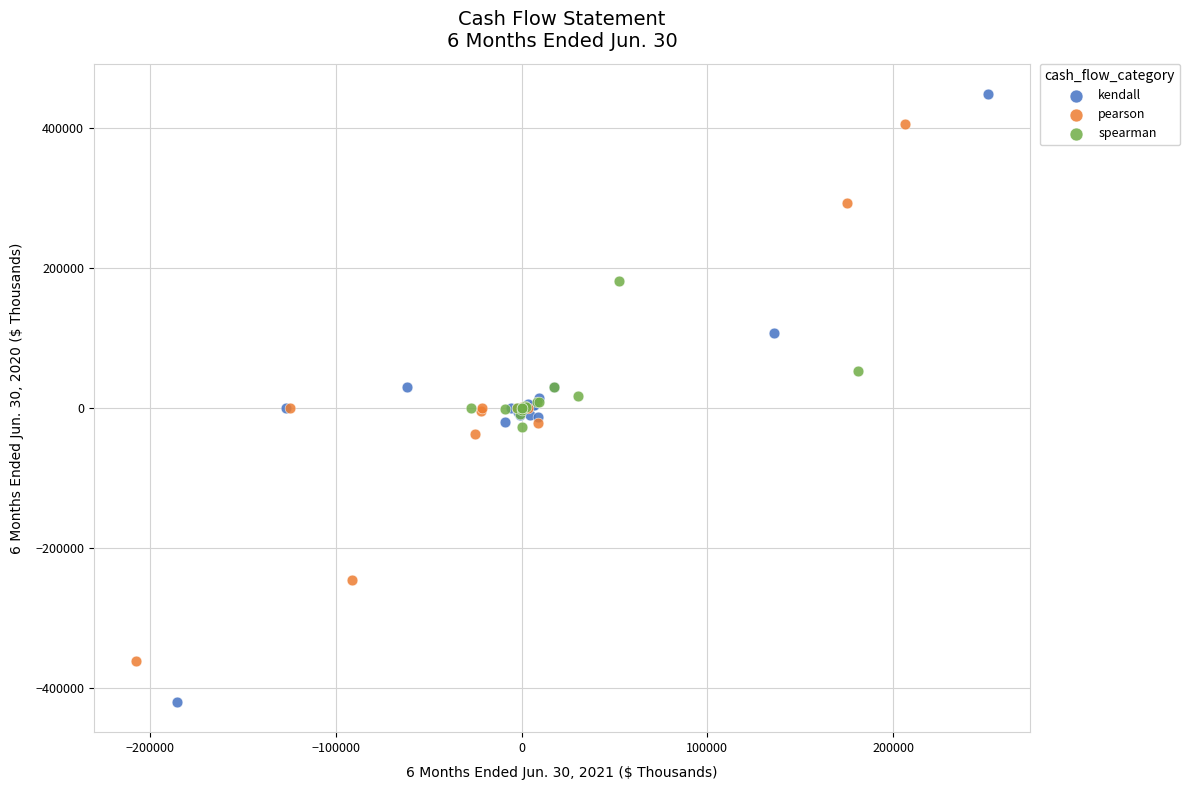

Which series reaches the maximum Y coordinate?

kendall